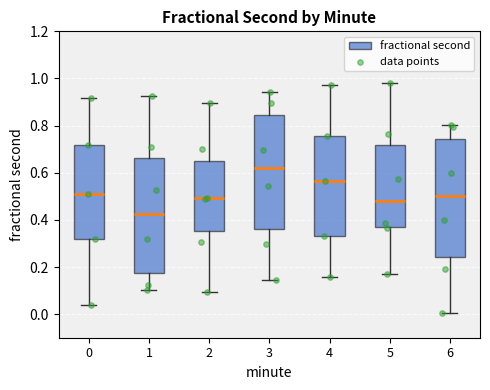

Reading left to right, transcribe this box plot: for each box, give where its median line is, the range the box spans, and where its two whiskers end, as read against the y-axis. The values are not printed on the chart, so give them approximately, as read against the axis.

0: median 0.52, box 0.32 to 0.72, whiskers 0.04 to 0.92
1: median 0.42, box 0.18 to 0.66, whiskers 0.10 to 0.92
2: median 0.50, box 0.36 to 0.66, whiskers 0.10 to 0.90
3: median 0.62, box 0.36 to 0.84, whiskers 0.14 to 0.94
4: median 0.56, box 0.34 to 0.76, whiskers 0.16 to 0.98
5: median 0.48, box 0.38 to 0.72, whiskers 0.18 to 0.98
6: median 0.50, box 0.24 to 0.74, whiskers 0.00 to 0.80